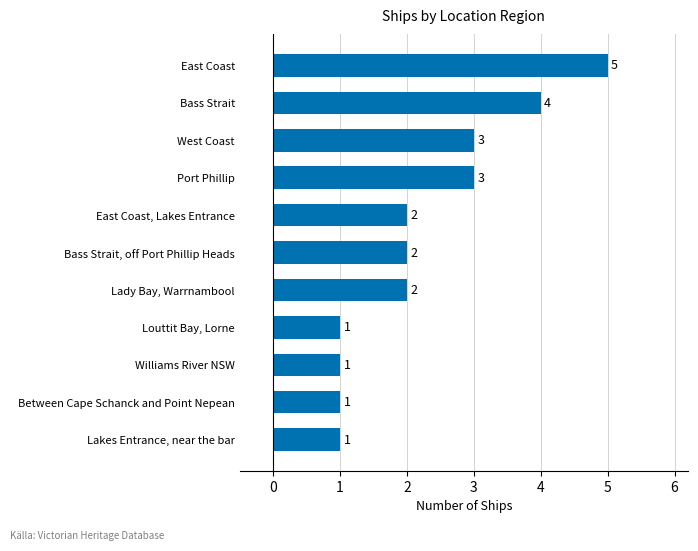

Does the chart contain any negative values?

No